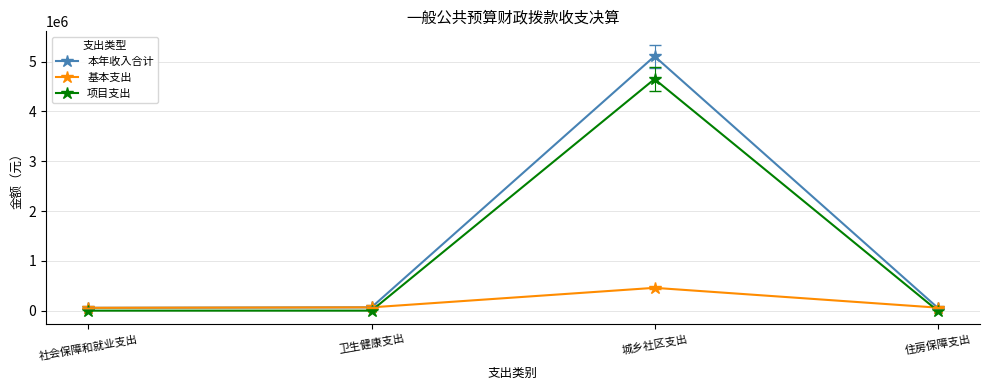

Is it true that 项目支出 equals 7099995.0 at 城乡社区支出?

False